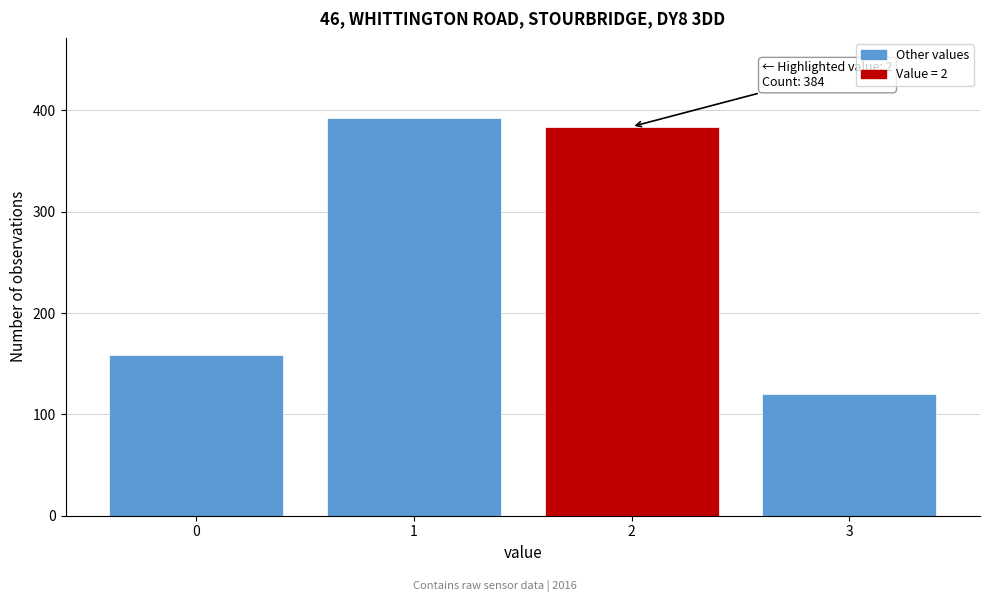

Reading left to right, list all the values displayed in this chart.

159	393	384	120